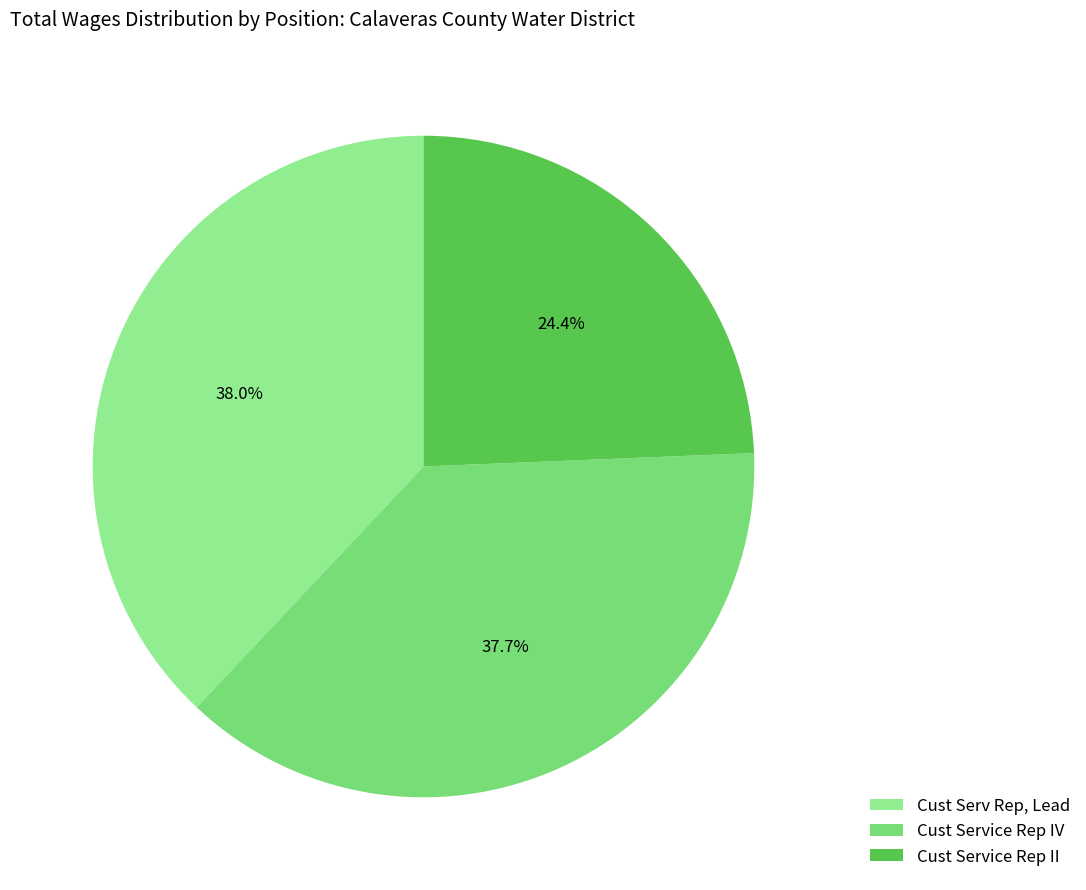

To the nearest percent, what is the difference between the Cust Service Rep IV and Cust Service Rep II slice percentages?

13%